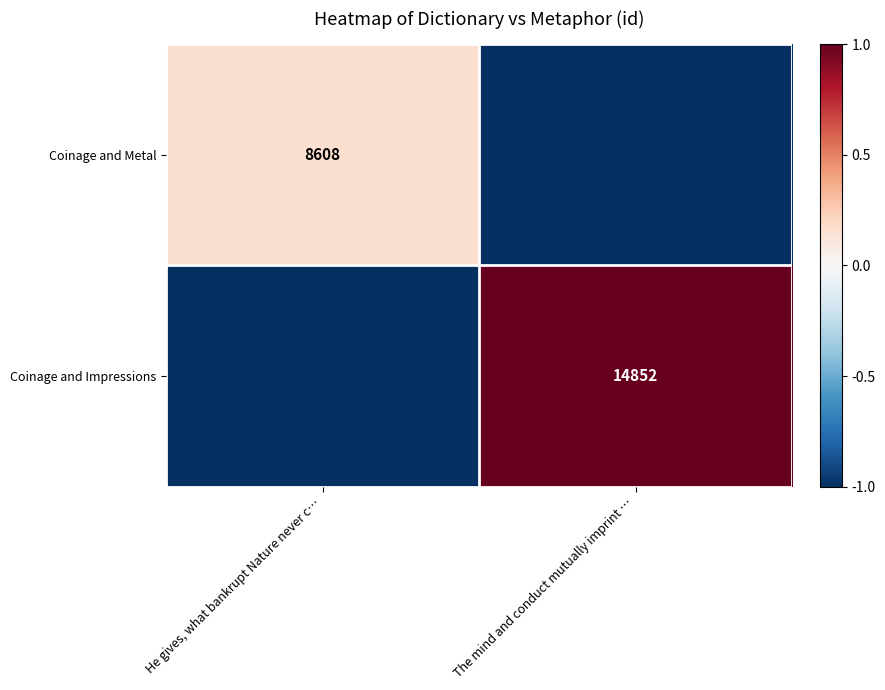

Is it true that Coinage and Metal equals 8608 at He gives, what bankrupt Nature never c…?

True